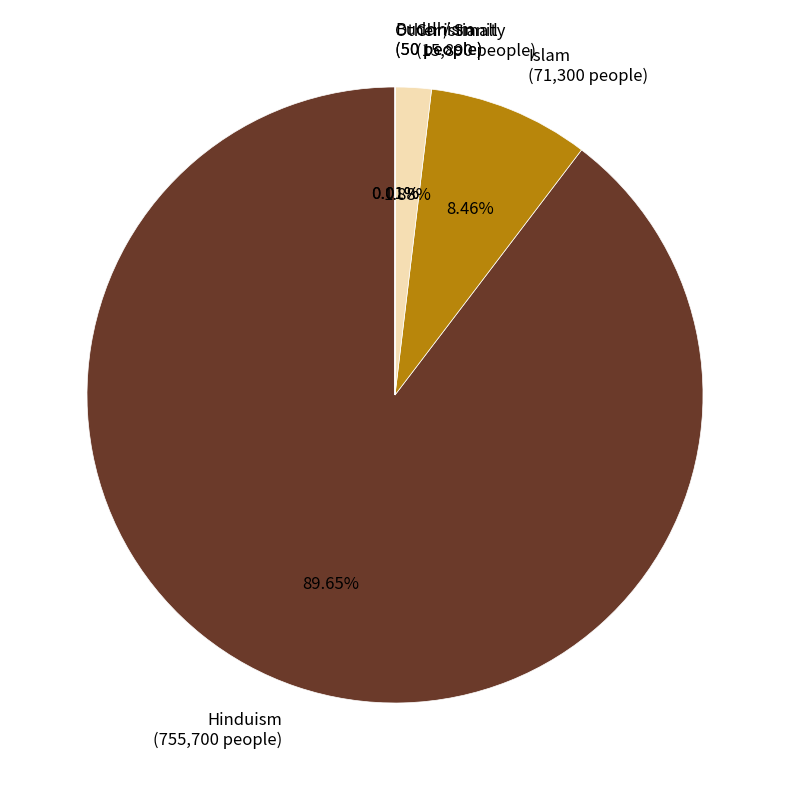

Is Islam the majority of the pie?

No